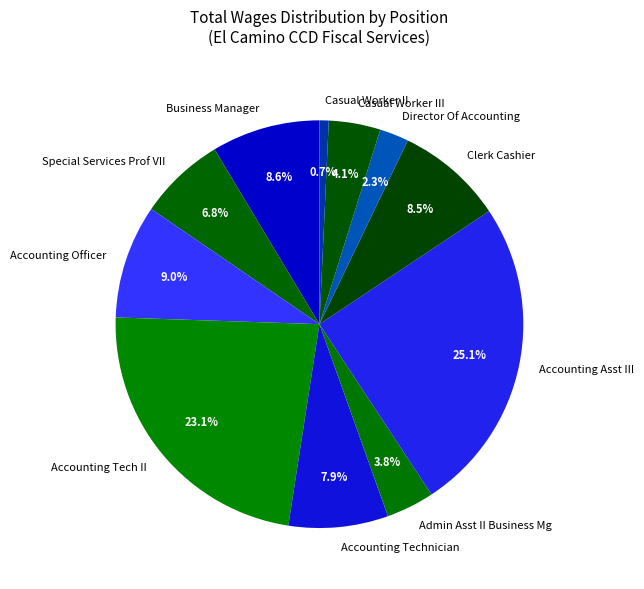

To the nearest percent, what percentage of the pie is Casual Worker III?

4%